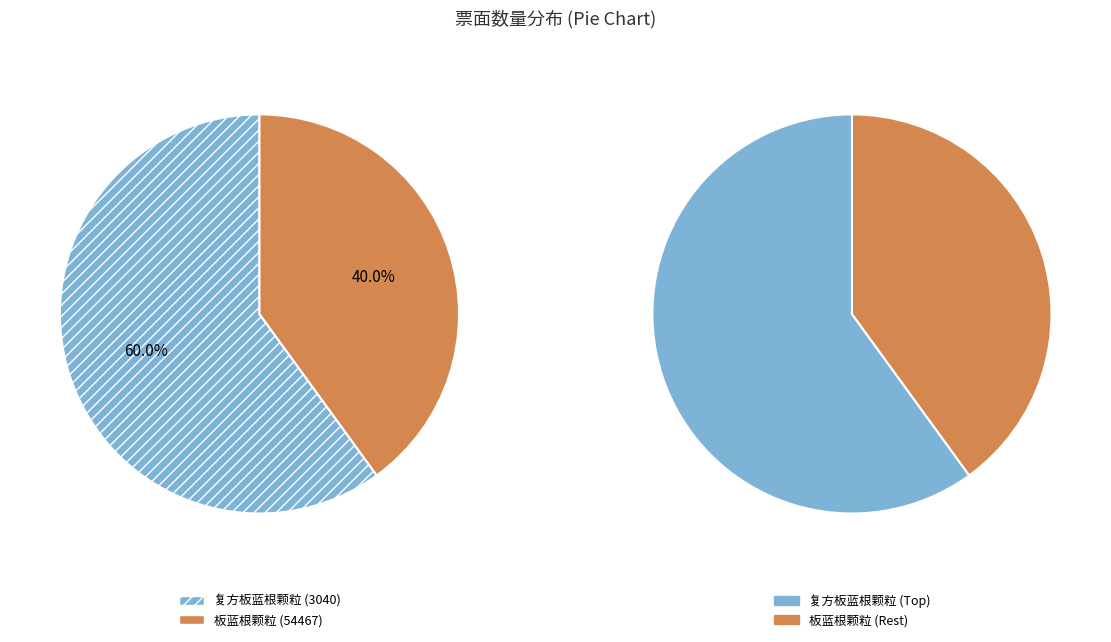

Do 3040 and 54467 together represent more than half of the pie?

Yes